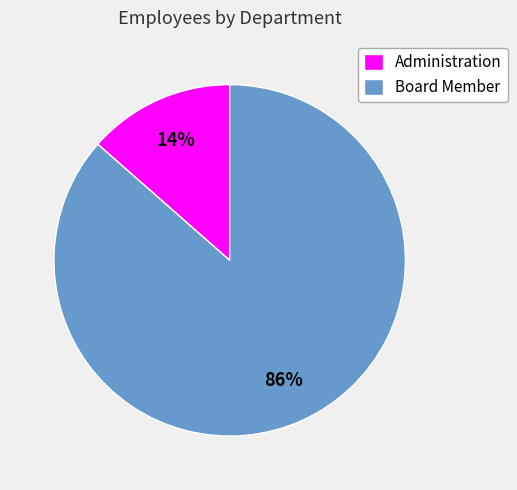

The Administration slice represents 4% of the pie. True or false?

False